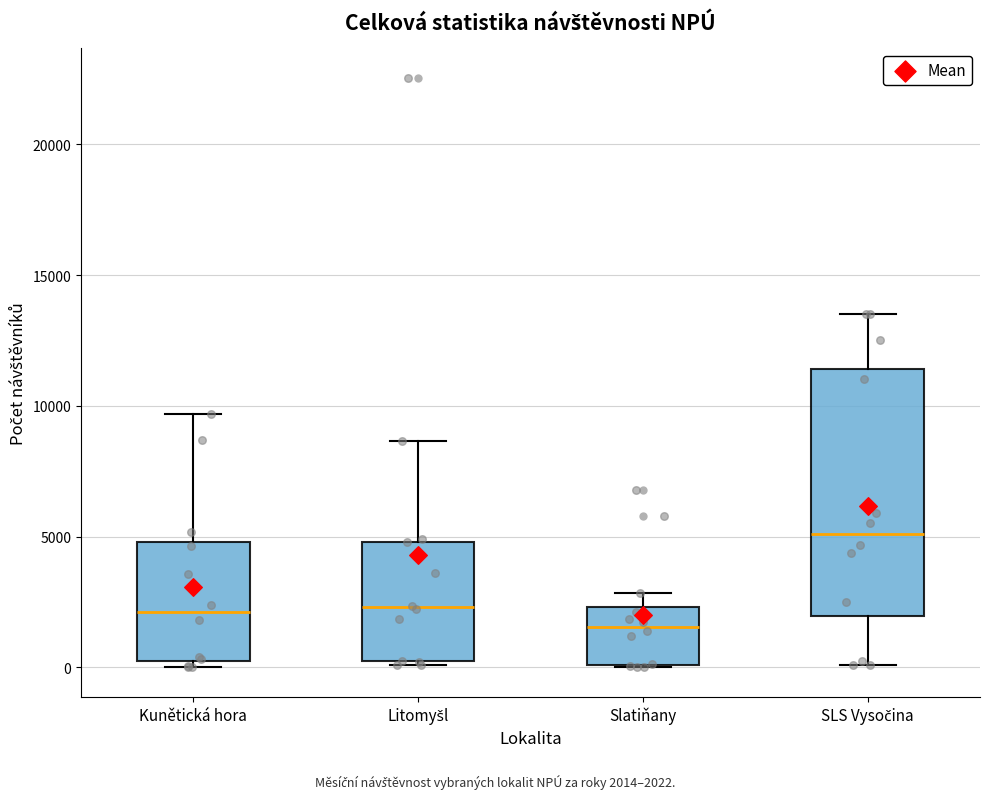

Which box's median line is the highest?

SLS Vysočina